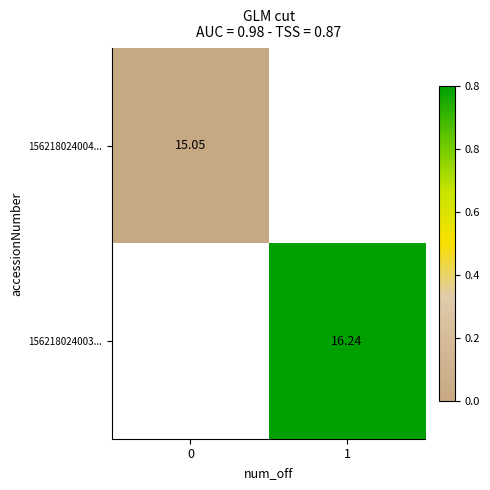

Is the value of 156218024004... at 0 greater than the value of 156218024003... at 1?

No